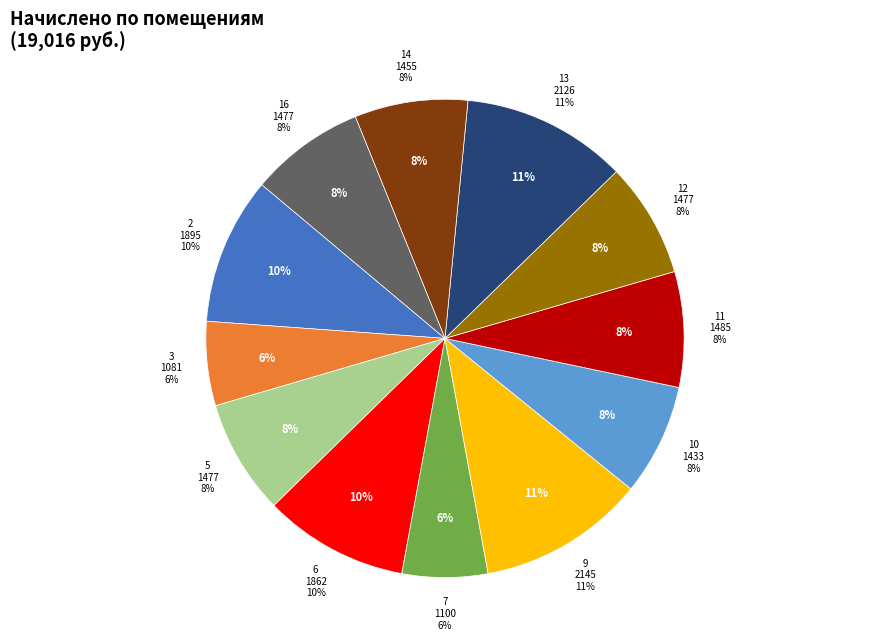

Rank the categories by value from lowest to highest.

3, 7, 10, 14, 5, 12, 16, 11, 6, 2, 13, 9